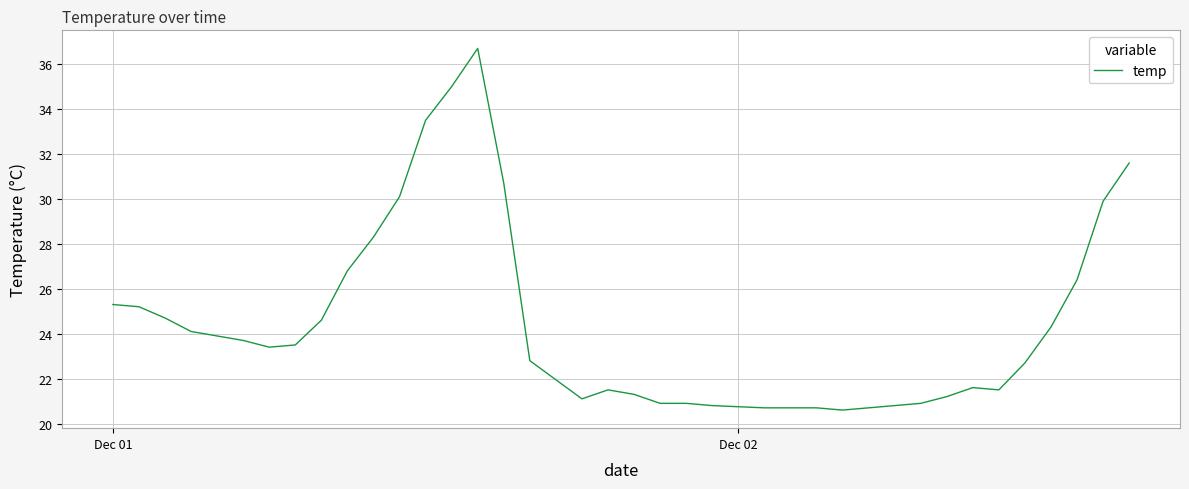

What is the greatest value displayed?

36.7